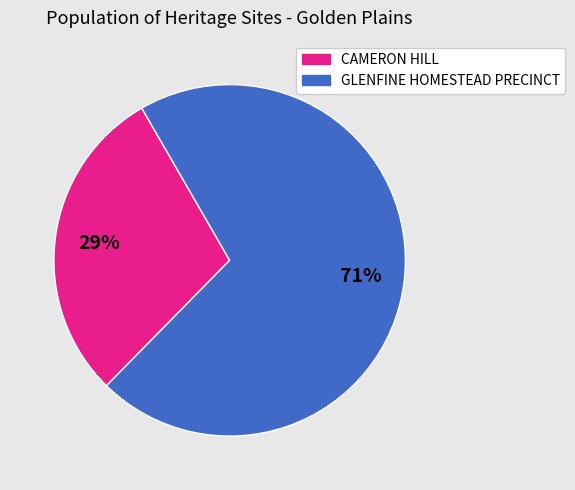

What is the majority slice?

GLENFINE HOMESTEAD PRECINCT